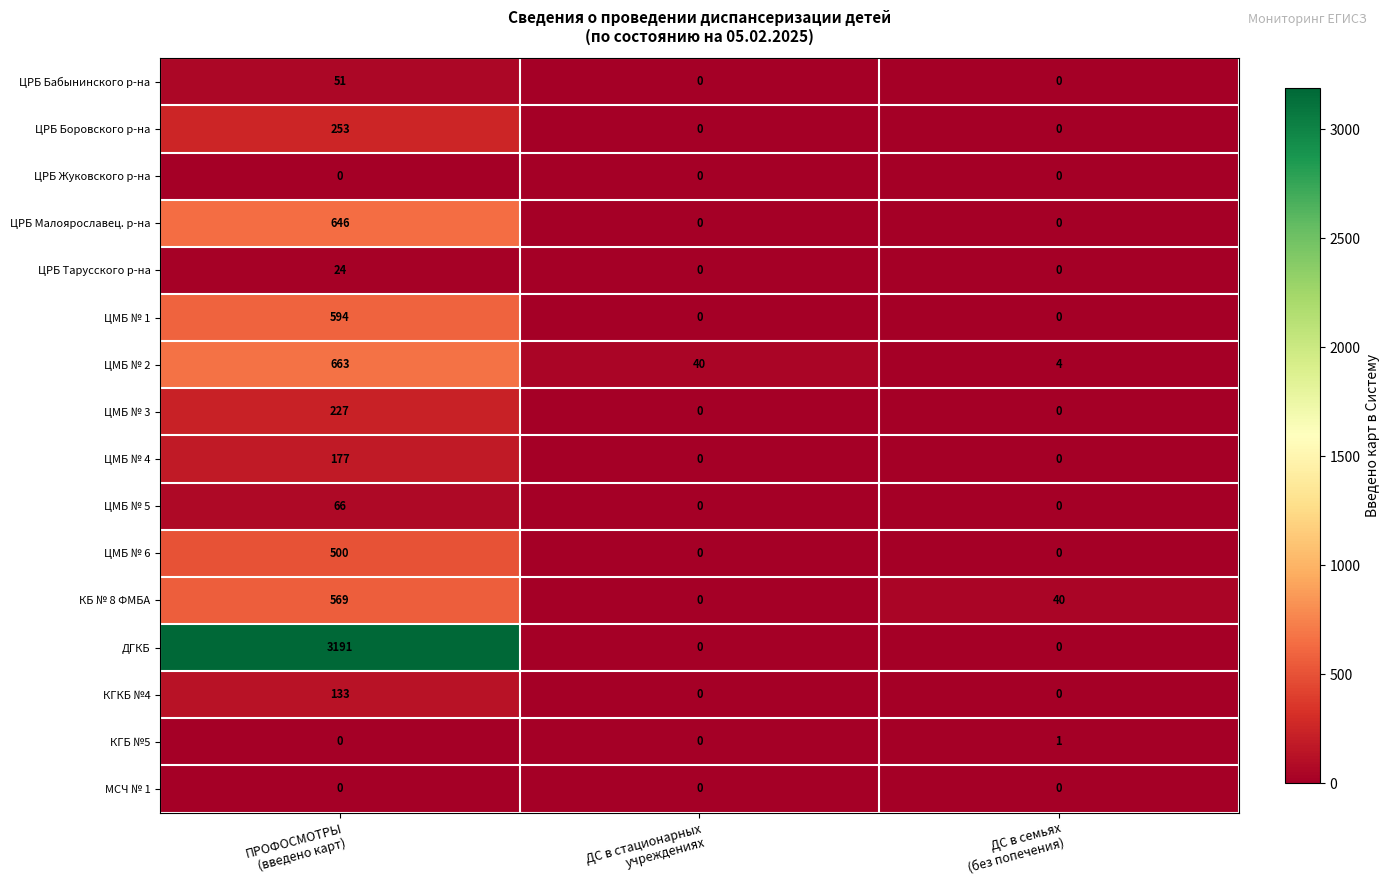

Which series has the largest total across all categories?

ДГКБ